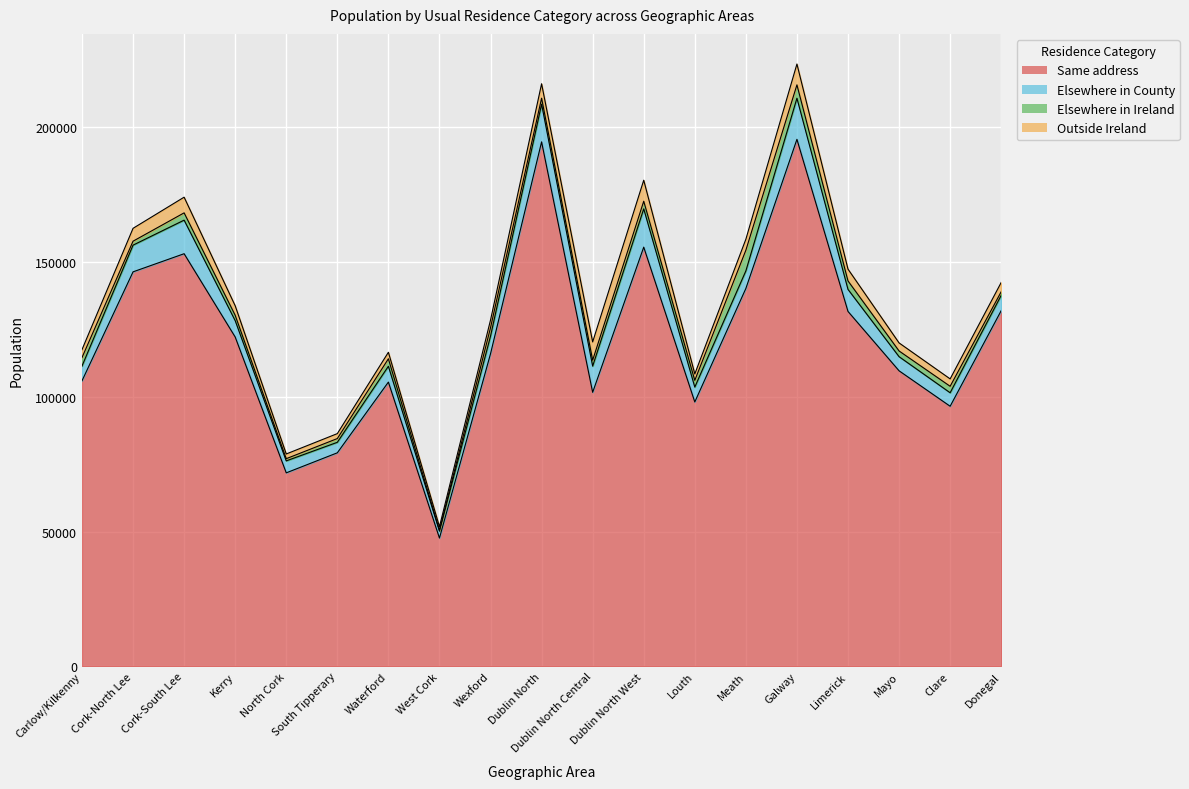

Is it true that Elsewhere in Ireland equals 7685 at Meath?

True